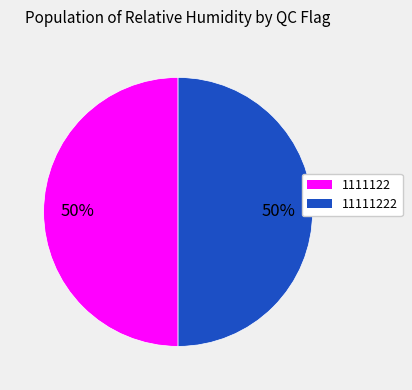

To the nearest percent, what portion does 1111122 represent?

50%